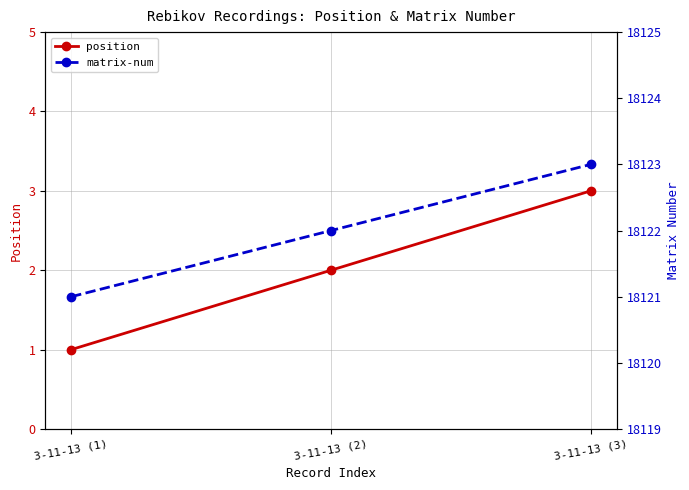

What is the difference between the position values at 3-11-13 (3) and 3-11-13 (1)?

2